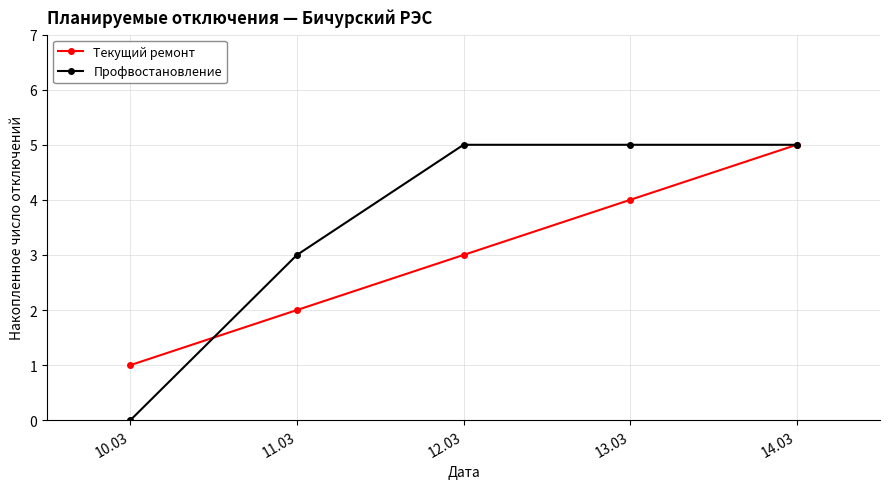

Which series has the largest total across all categories?

Профвостановление